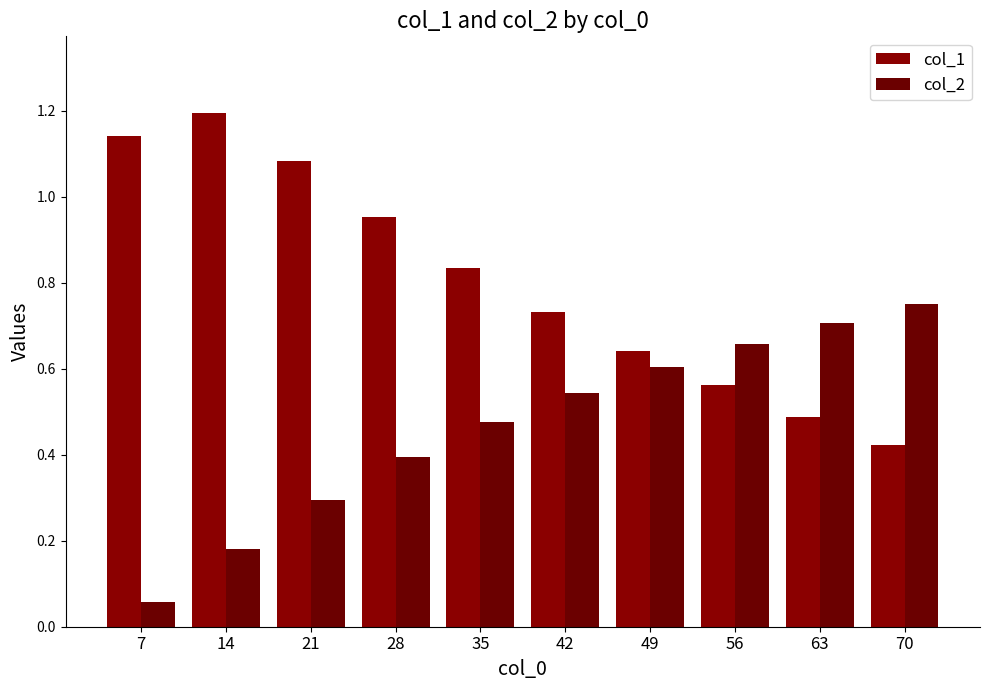

How many data points does each series have?

10